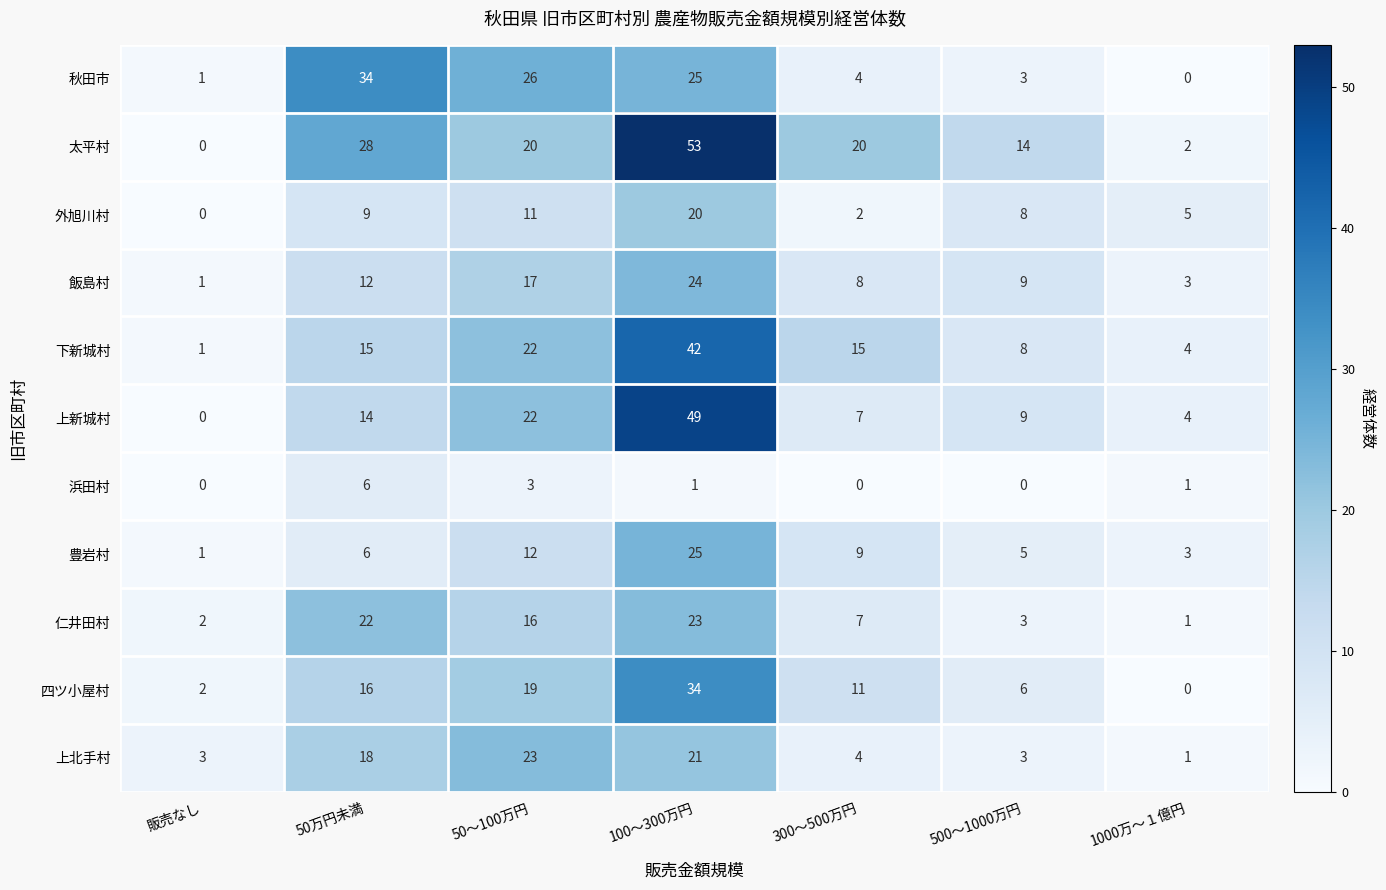

The value of 太平村 at 50万円未満 is 28. True or false?

True